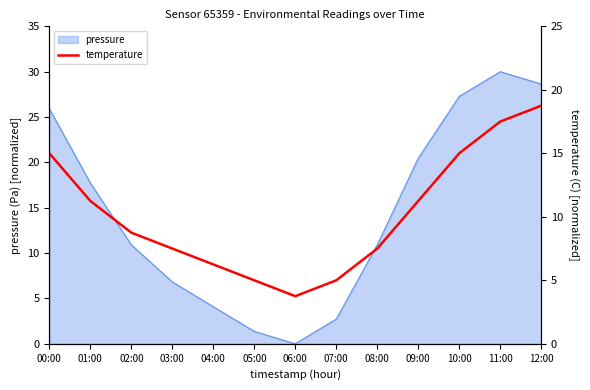

List the labels in order of value, largest first.

12:00, 11:00, 00:00, 10:00, 01:00, 09:00, 02:00, 03:00, 08:00, 04:00, 05:00, 07:00, 06:00